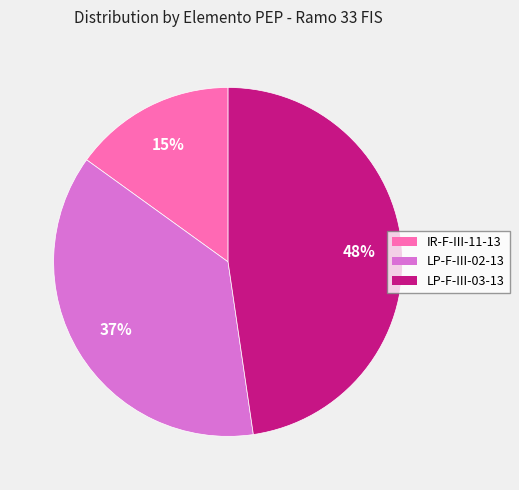

To the nearest percent, what is the combined percentage of IR-F-III-11-13 and LP-F-III-02-13?

52%